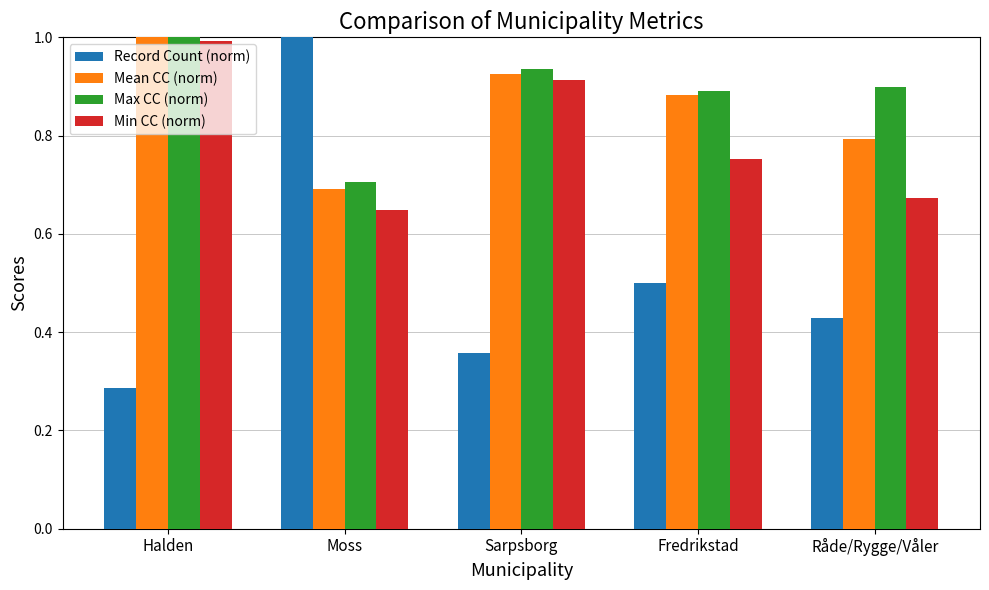

At which category is the sum across all series the highest?

Halden